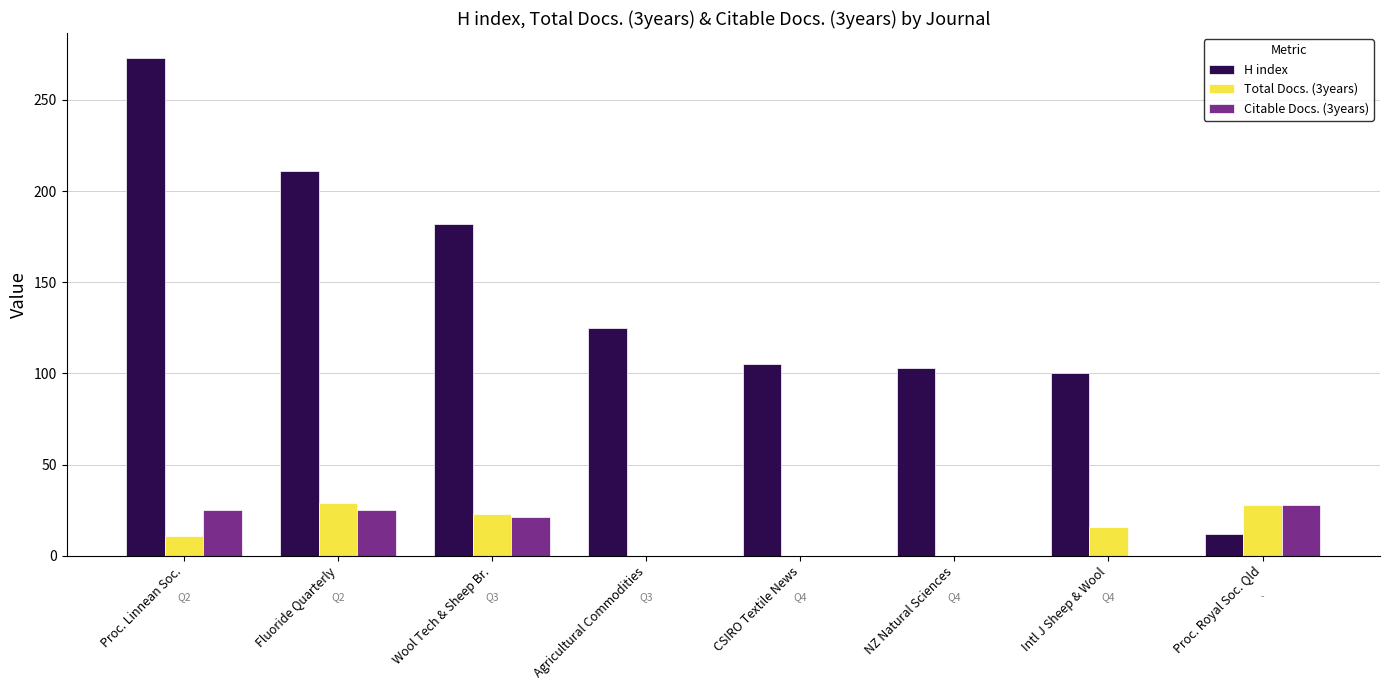

What is the maximum value for H index?

273